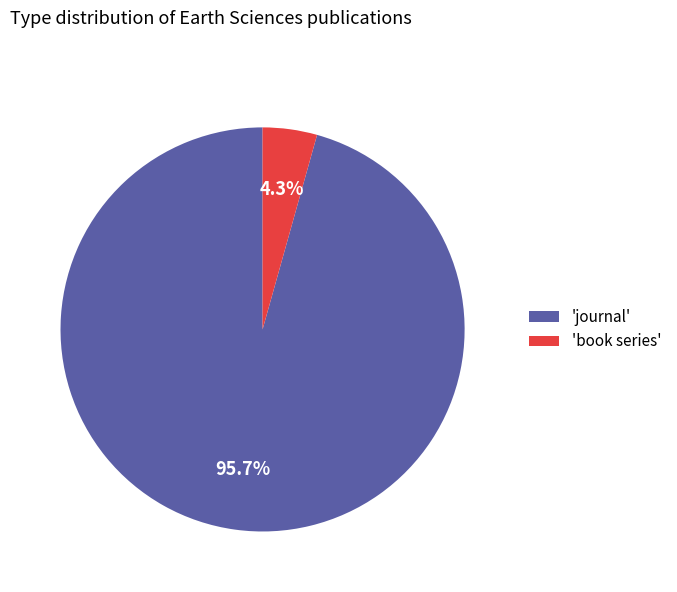

Which category has the smallest portion of the pie?

'book series'